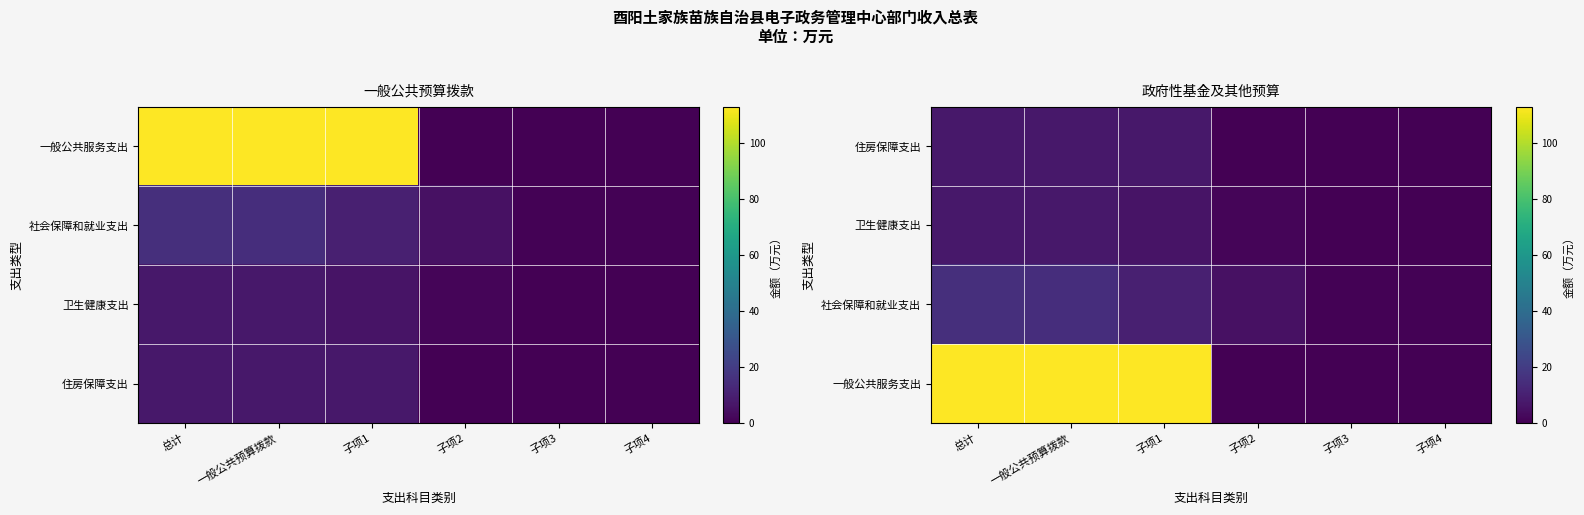

At 子项2, list the series in order from smallest to largest.

住房保障支出, 一般公共服务支出, 卫生健康支出, 社会保障和就业支出